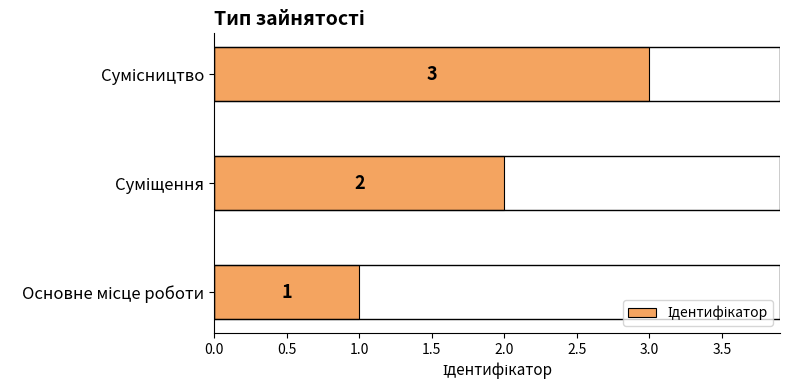

What is the maximum value shown in the chart?

3